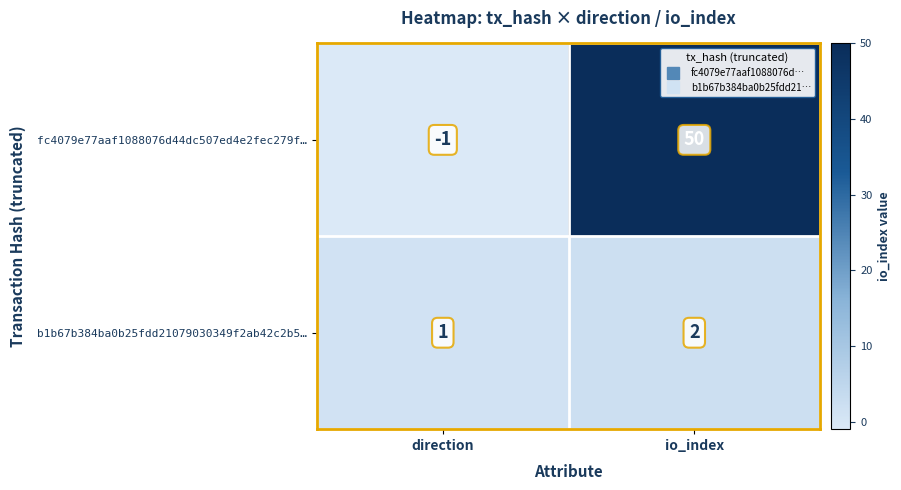

Reading left to right, transcribe all the data shown in this chart.

fc4079e77aaf1088076d44dc507ed4e2fec279f…: direction=-1	io_index=50
b1b67b384ba0b25fdd21079030349f2ab42c2b5…: direction=1	io_index=2